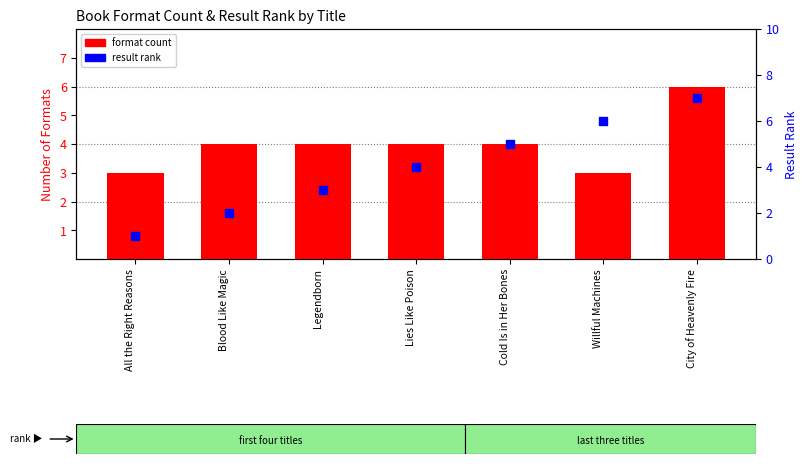

At which category is the sum across all series the highest?

City of Heavenly Fire